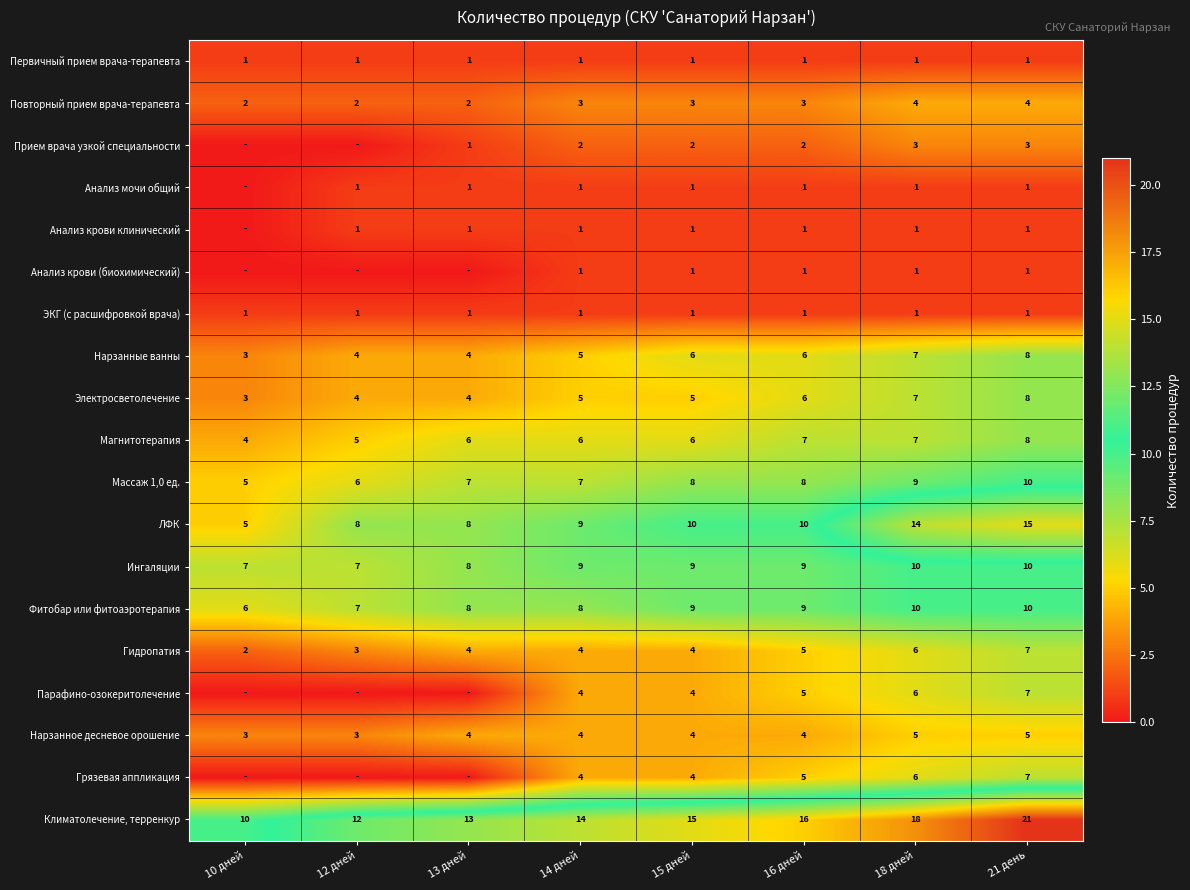

What is the maximum value shown in the chart?

21